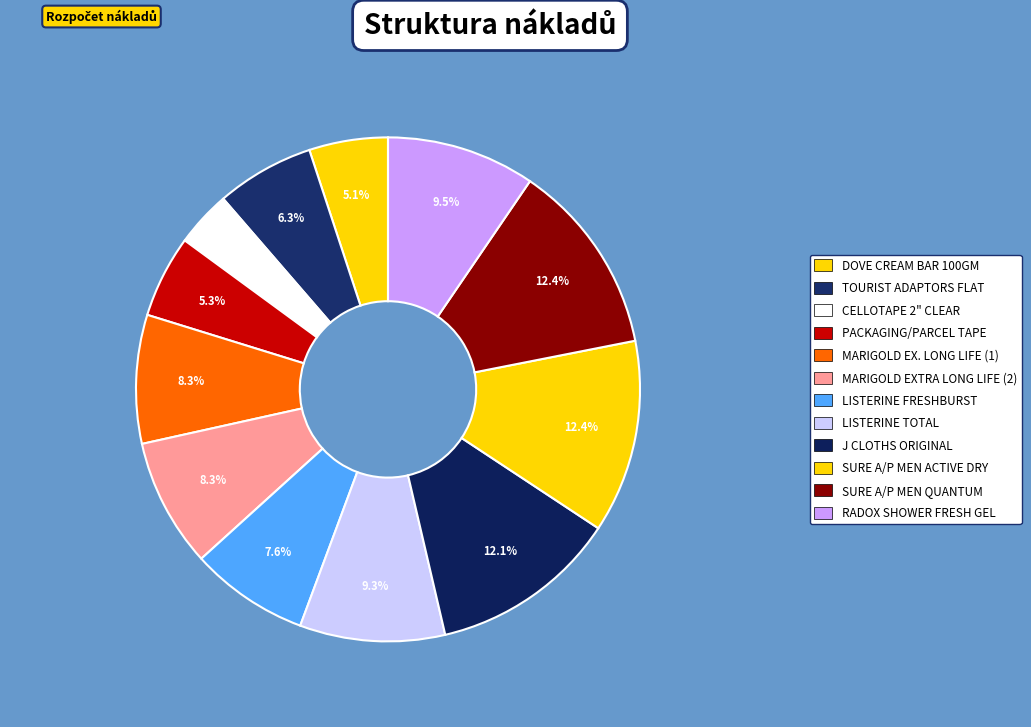

To the nearest percent, what portion does CELLOTAPE 2" CLEAR represent?

4%